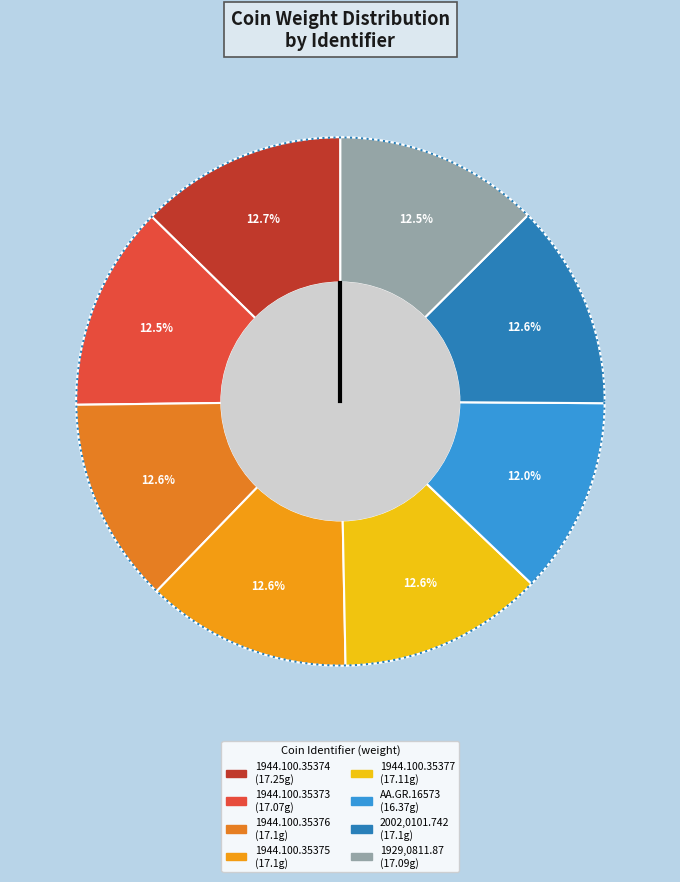

To the nearest percent, what percentage of the pie is 1944.100.35373?

13%